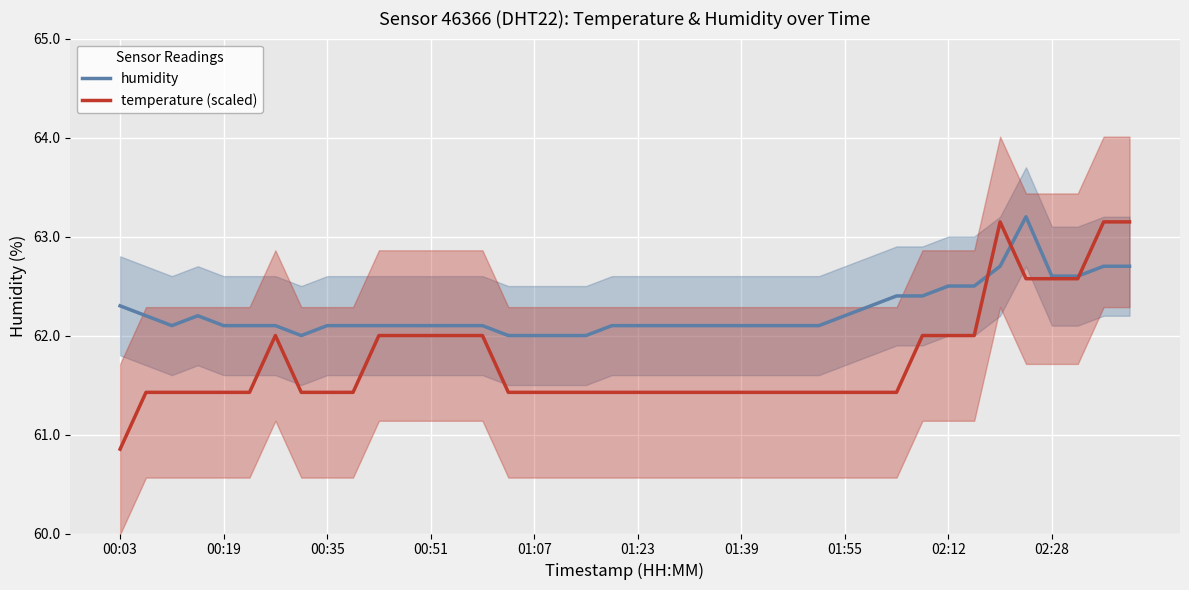

In humidity, how many points are lower than both neighbors (excluding endpoints)?

2